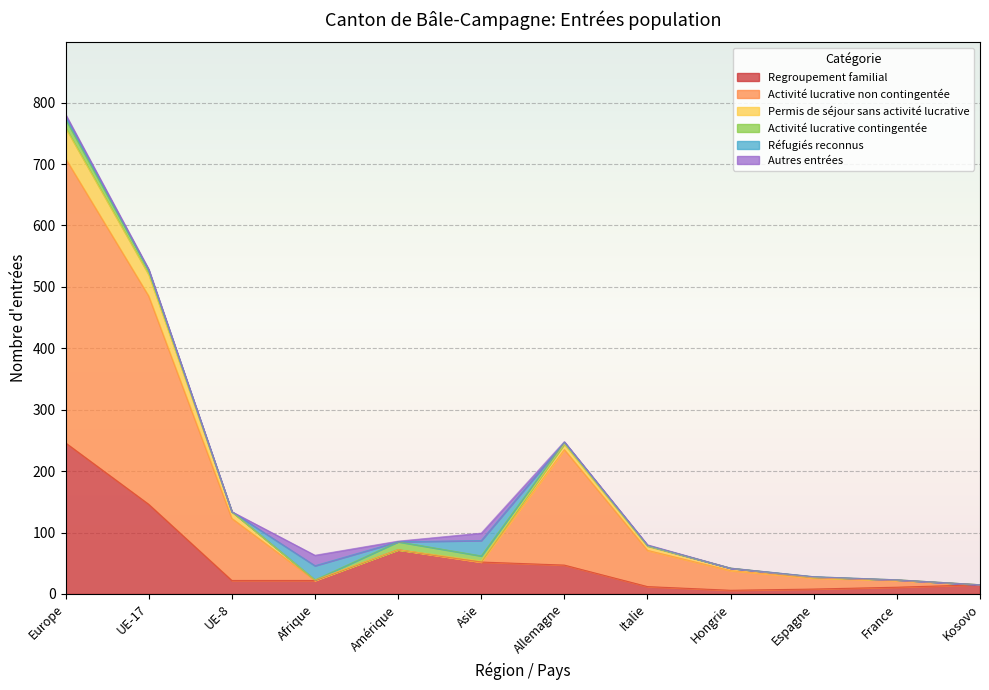

True or false: Regroupement familial has a value of 146 at UE-17.

True